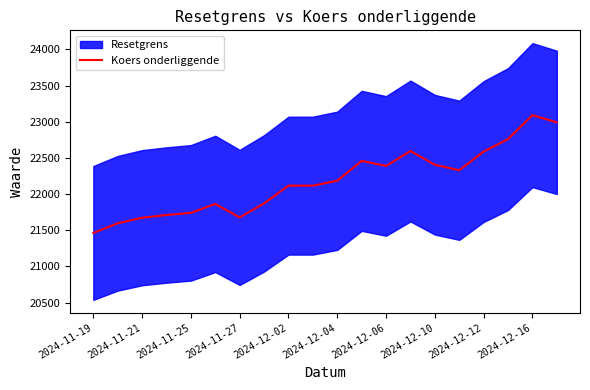

Which category has the lowest value in the Koers onderliggende series?

2024-11-19